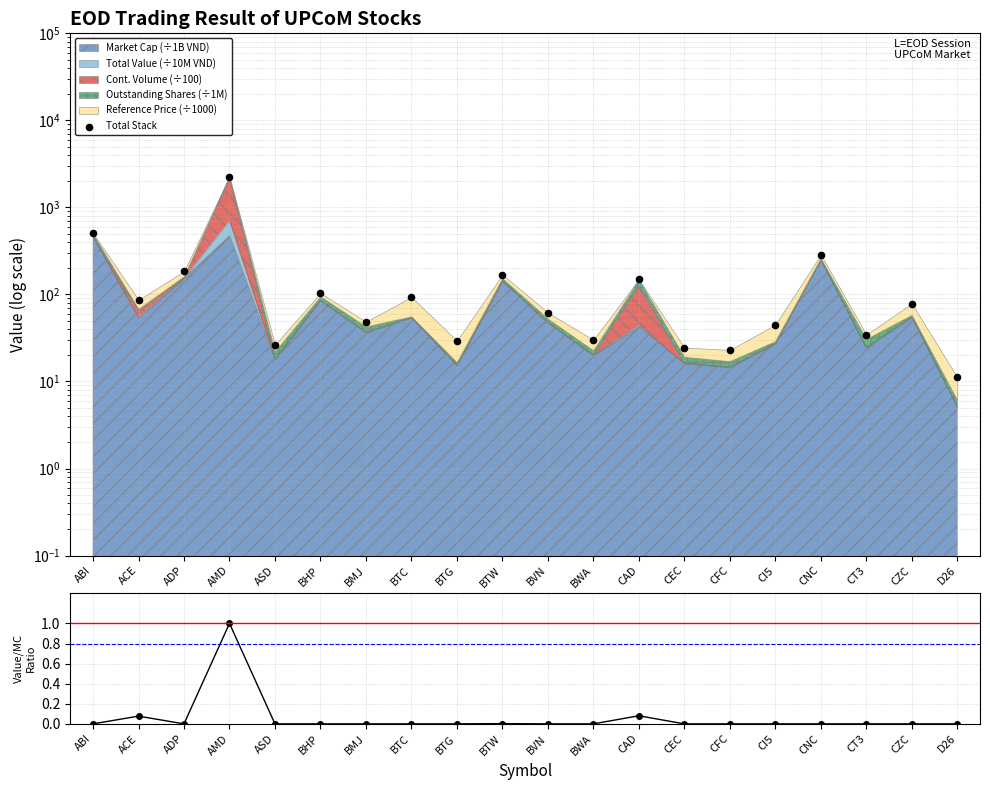

Which series reaches the maximum Y coordinate?

Total Stack